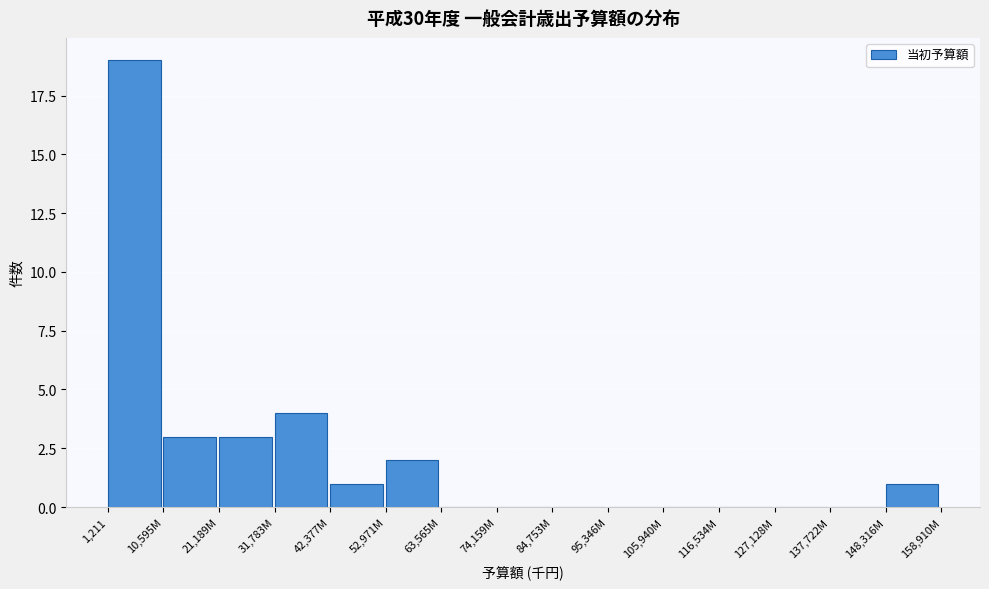

Reading right to left, extract all data points from this chart.

148,316M=1	137,722M=0	127,128M=0	116,534M=0	105,940M=0	95,346M=0	84,753M=0	74,159M=0	63,565M=0	52,971M=2	42,377M=1	31,783M=4	21,189M=3	10,595M=3	1,211=19